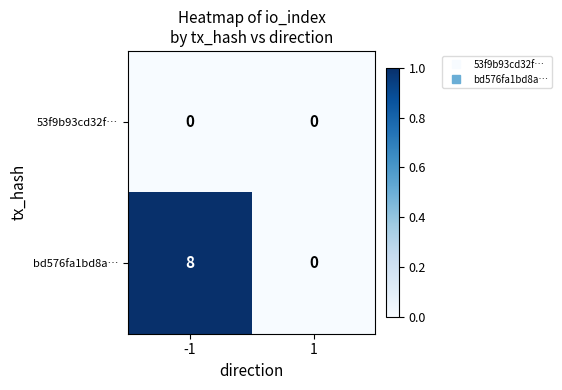

True or false: 53f9b93cd32f… has a value of 0 at -1.

True